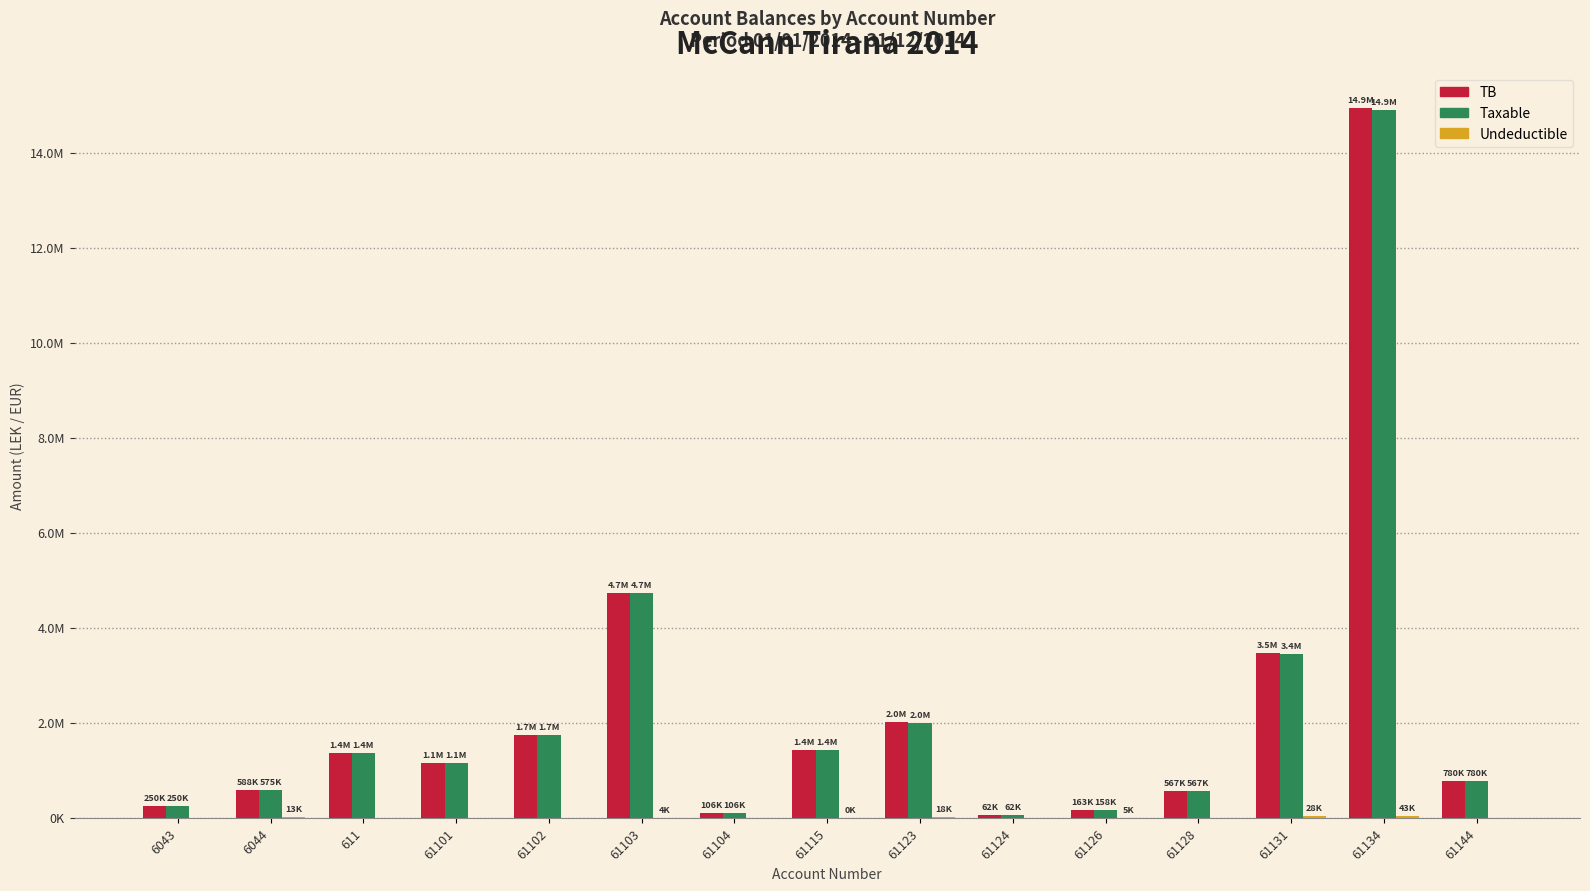

Are the bars grouped side by side (vs. stacked)?

Yes